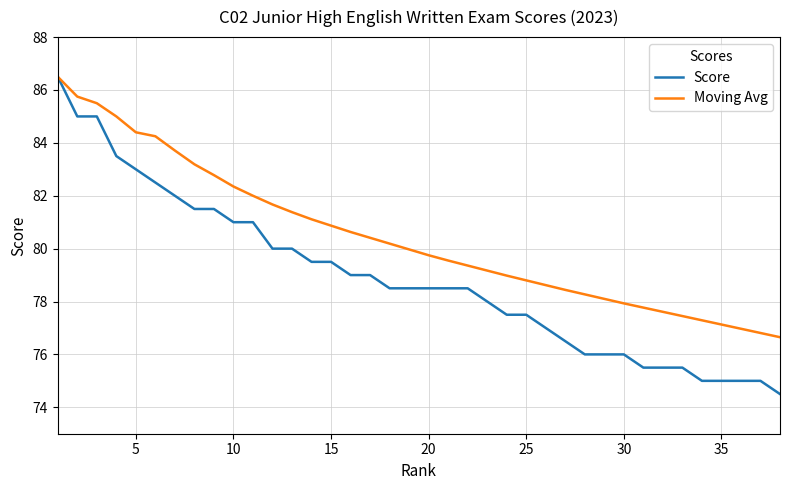

Which series has the largest range (max minus min)?

Score